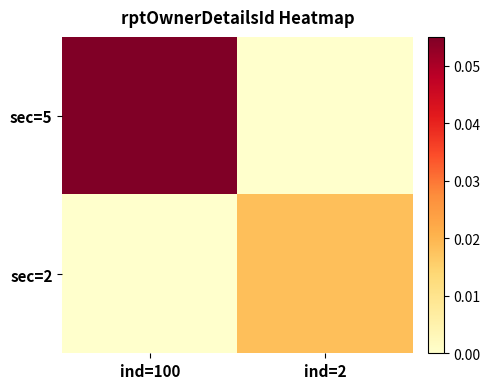

Reading right to left, list all the values displayed in this chart.

sec=5: ind=2=0.0	ind=100=0.1
sec=2: ind=2=0.0	ind=100=0.0